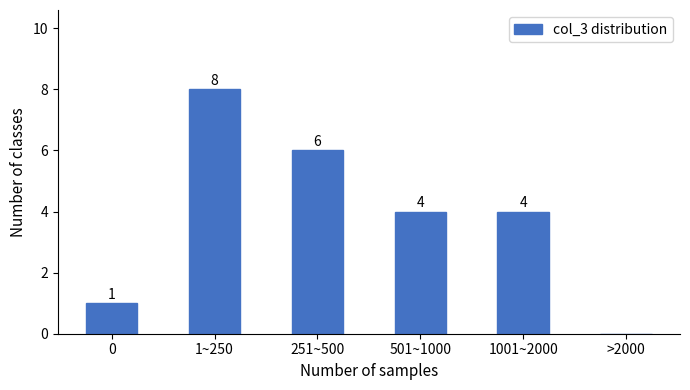

Reading right to left, list all the values displayed in this chart.

>2000=0	1001~2000=4	501~1000=4	251~500=6	1~250=8	0=1